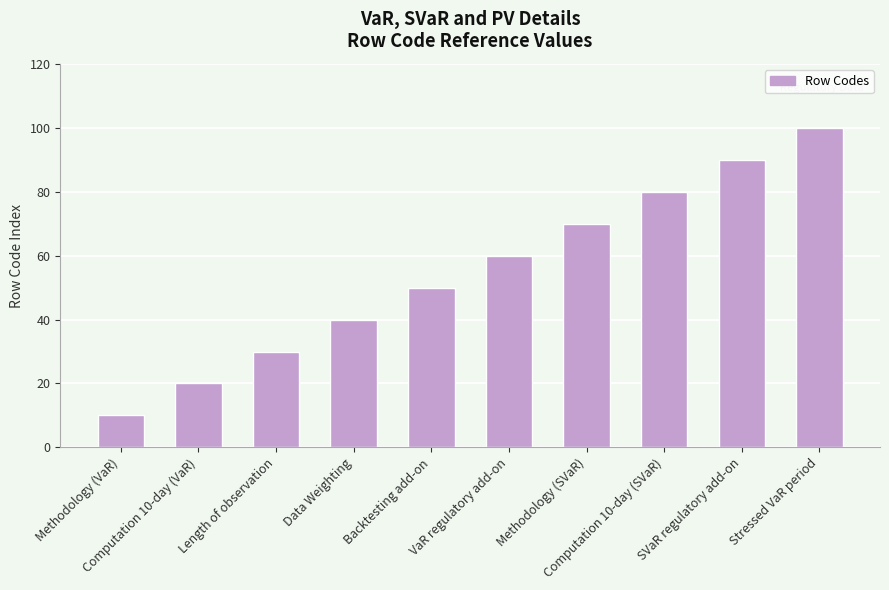

At which category does the chart reach its minimum across all series?

Methodology (VaR)